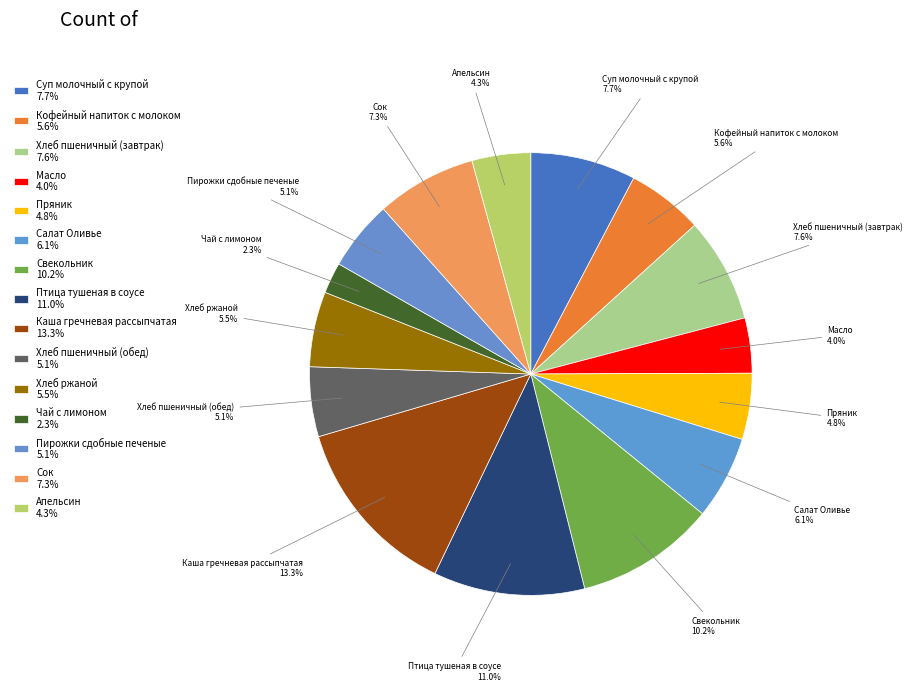

How many slices are in this pie chart?

15